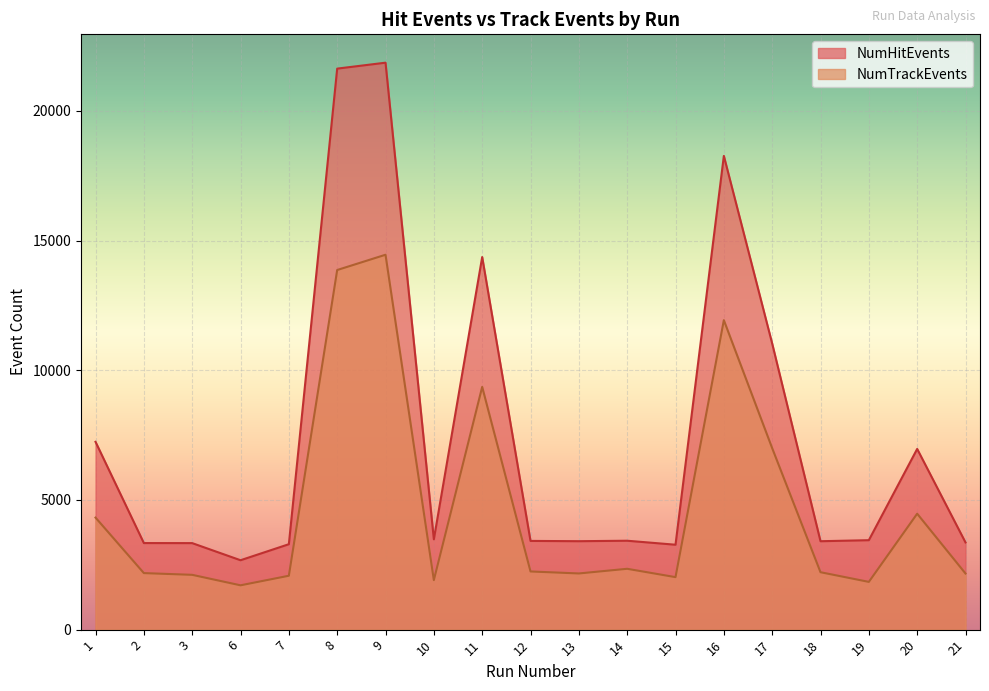

List the series in order of their overall mean, highest first.

NumHitEvents, NumTrackEvents